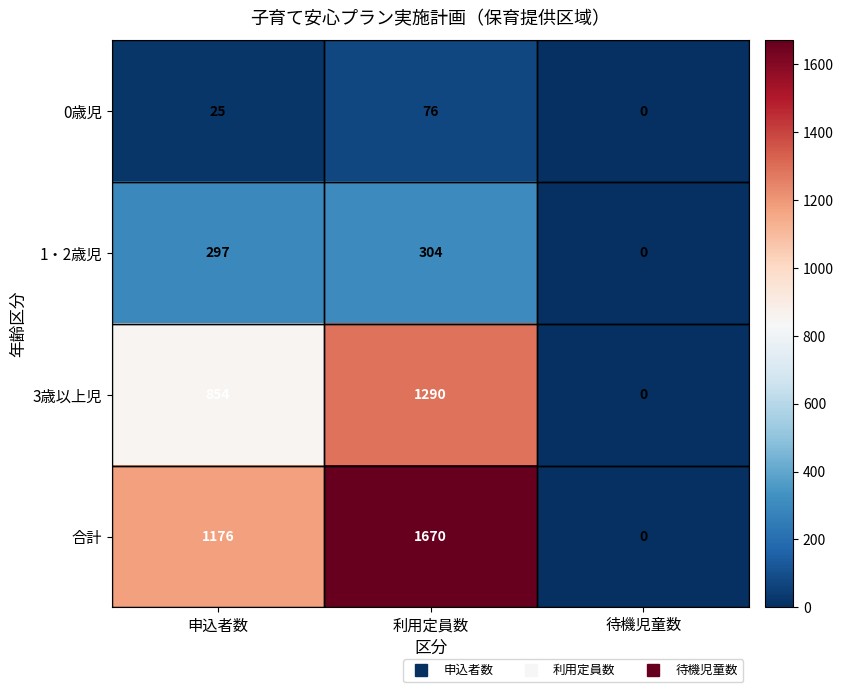

At which category is the sum across all series the highest?

利用定員数